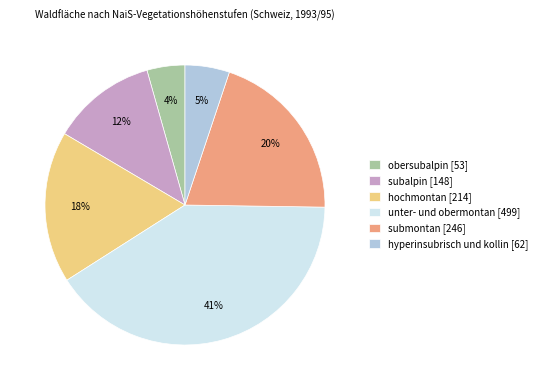

To the nearest percent, what is the average slice percentage?

17%